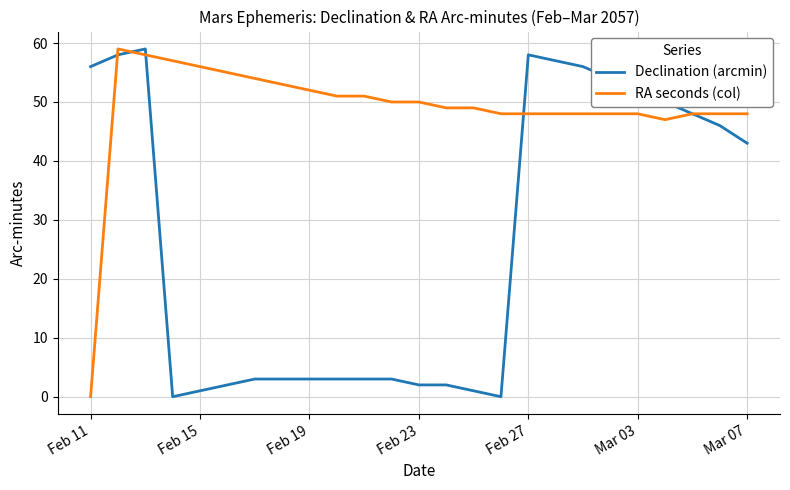

True or false: Declination (arcmin) and RA seconds (col) intersect in this chart.

True